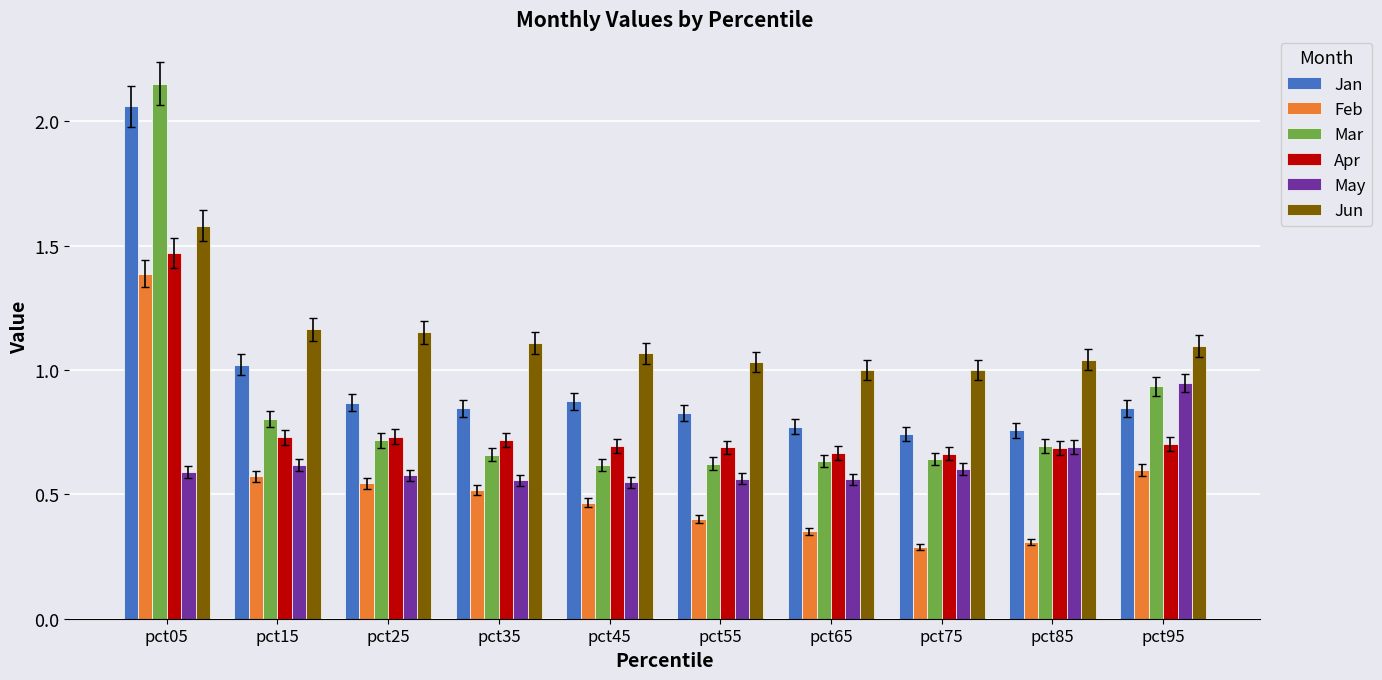

The Mar series shows 0.3 at pct45. True or false?

False